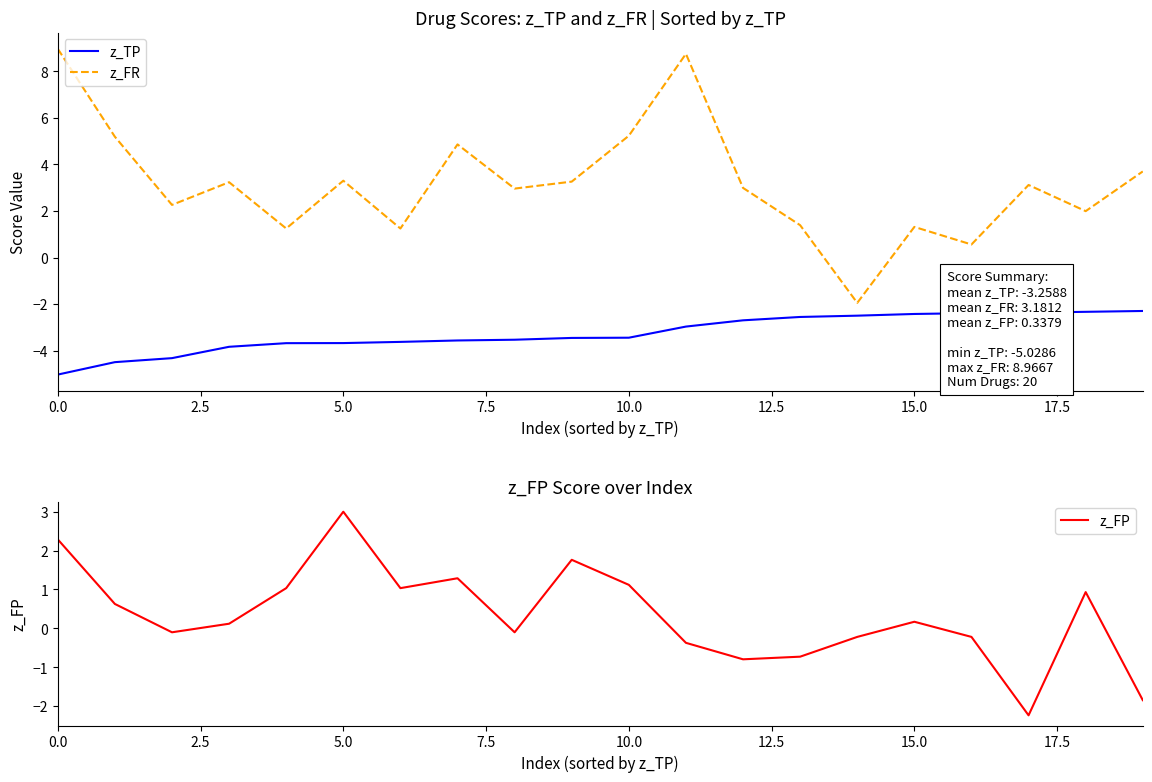

Read the z_FR value at 0.0.

9.0